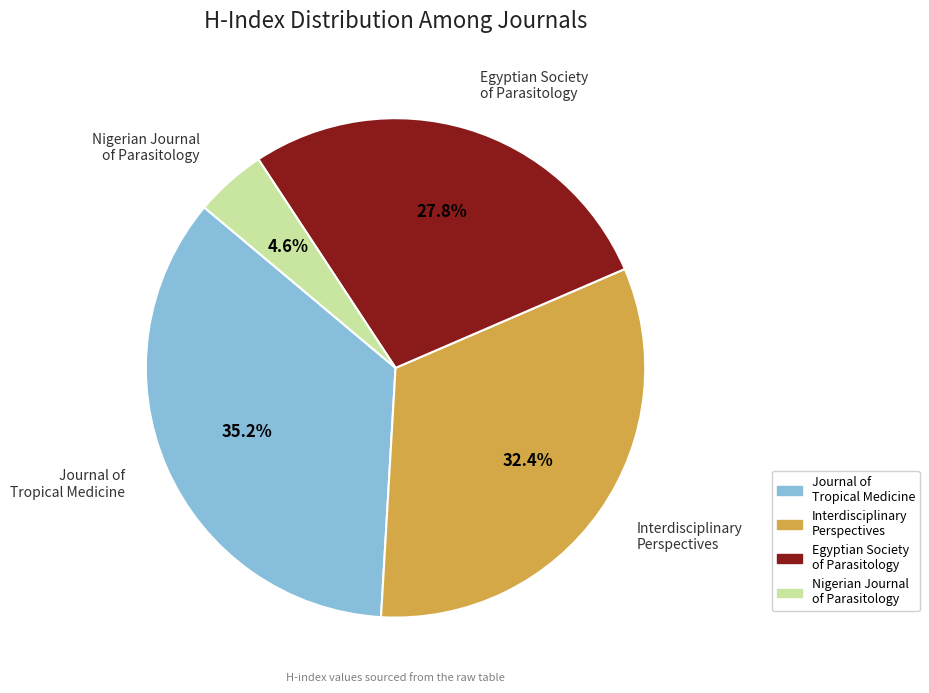

Is there any slice that represents more than half of the pie?

No